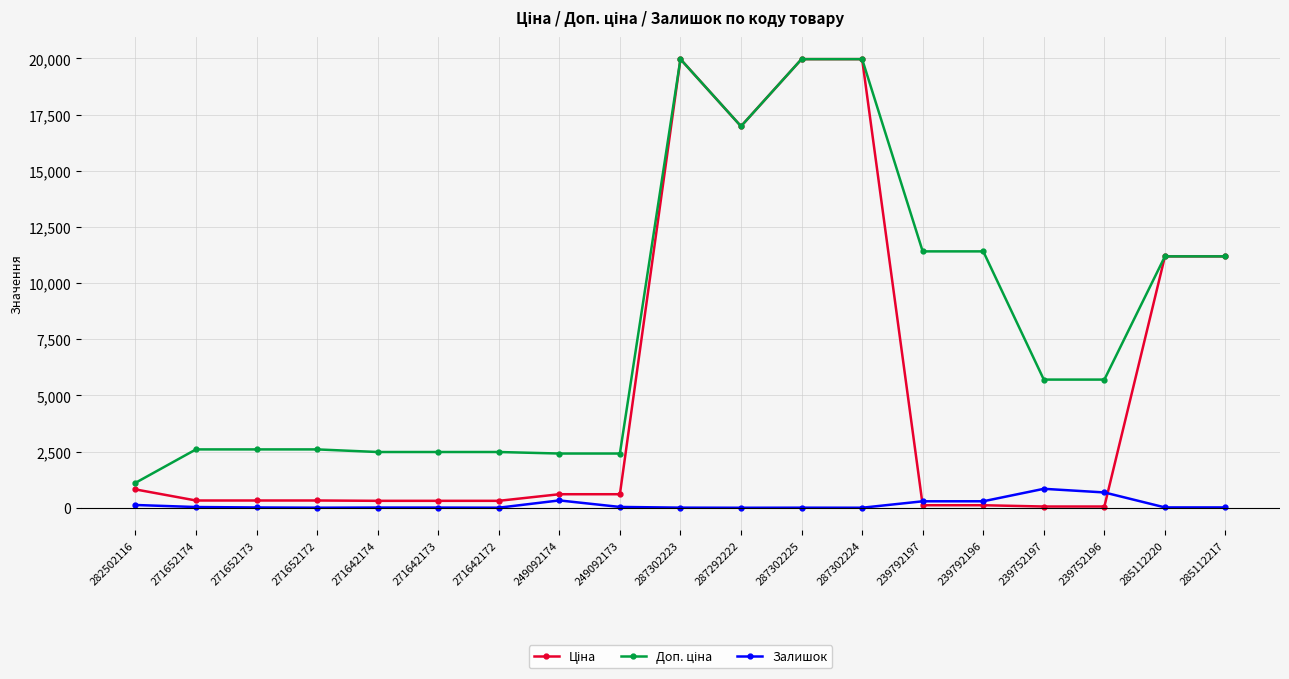

Is it true that Залишок equals 17.0 at 285112217?

True